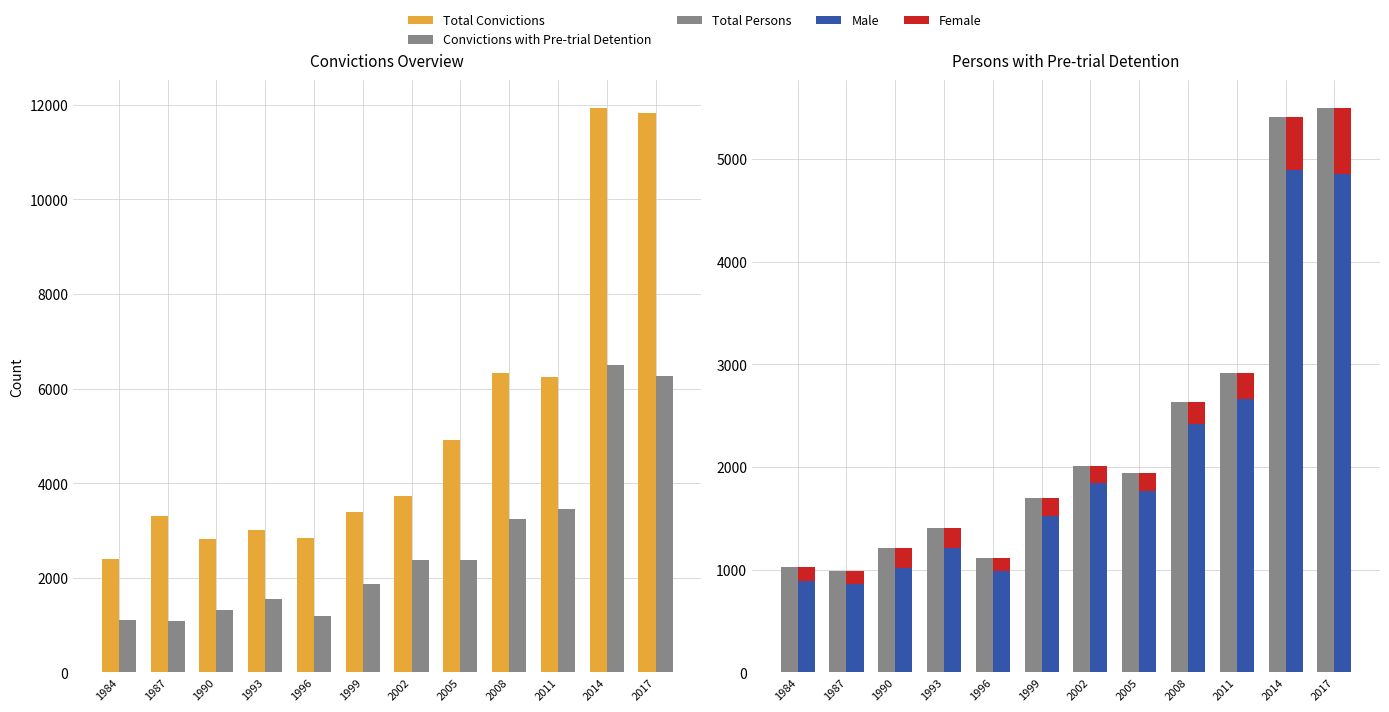

At which label does Convictions with Pre-trial Detention reach its peak?

2014